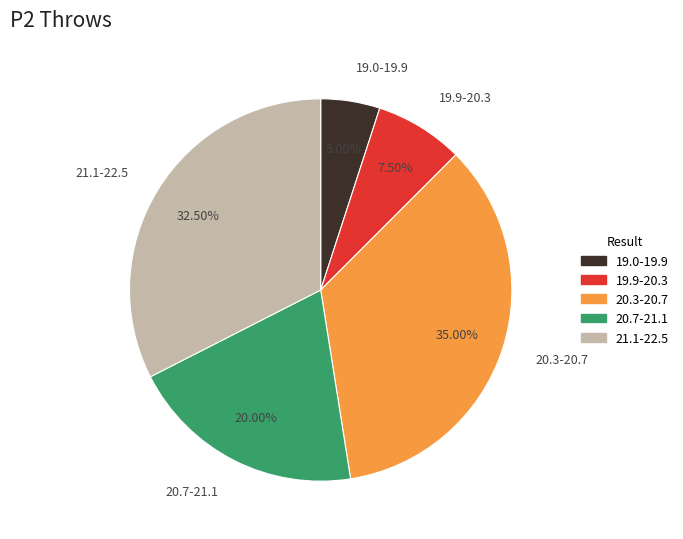

Which category has the smallest portion of the pie?

19.0-19.9